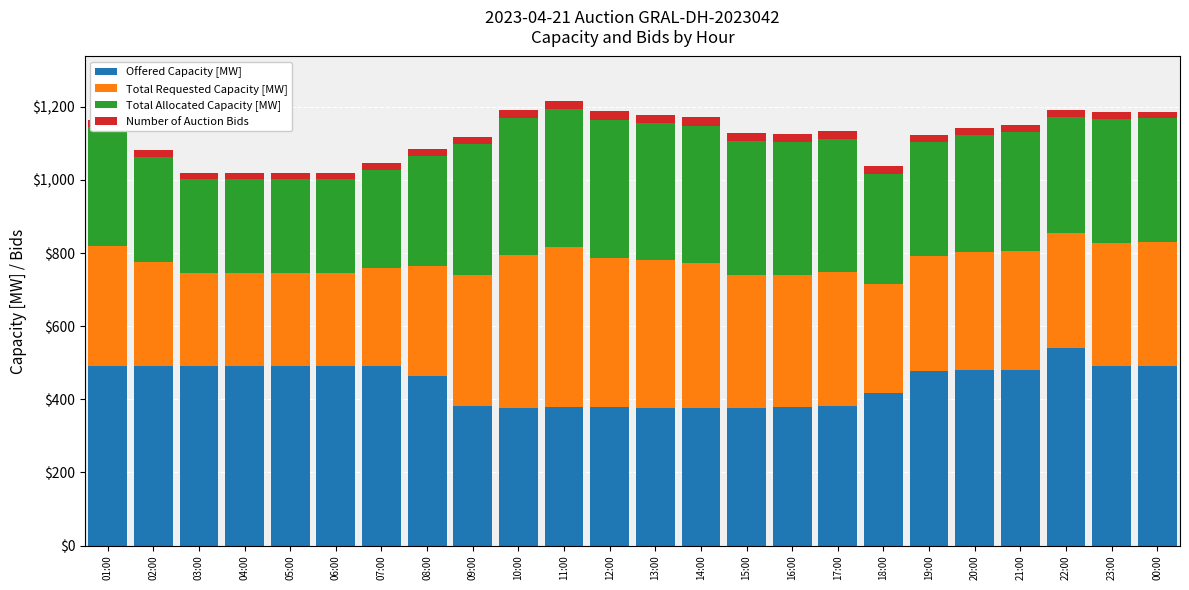

At which label does Offered Capacity [MW] reach its peak?

22:00